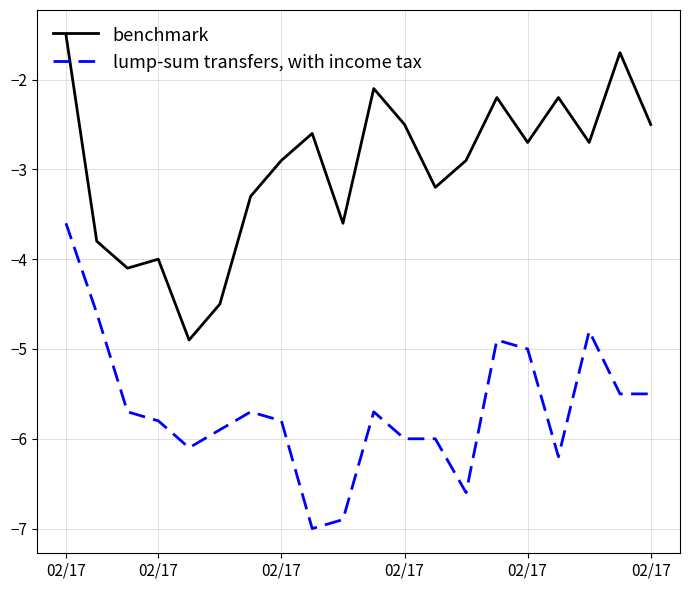

Reading right to left, extract all data points from this chart.

benchmark: -2.5	-1.7	-2.7	-2.2	-2.7	-2.2	-2.9	-3.2	-2.5	-2.1	-3.6	-2.6	-2.9	-3.3	-4.5	-4.9	-4.0	-4.1	-3.8	-1.5
lump-sum transfers, with income tax: -5.5	-5.5	-4.8	-6.2	-5.0	-4.9	-6.6	-6.0	-6.0	-5.7	-6.9	-7.0	-5.8	-5.7	-5.9	-6.1	-5.8	-5.7	-4.6	-3.6